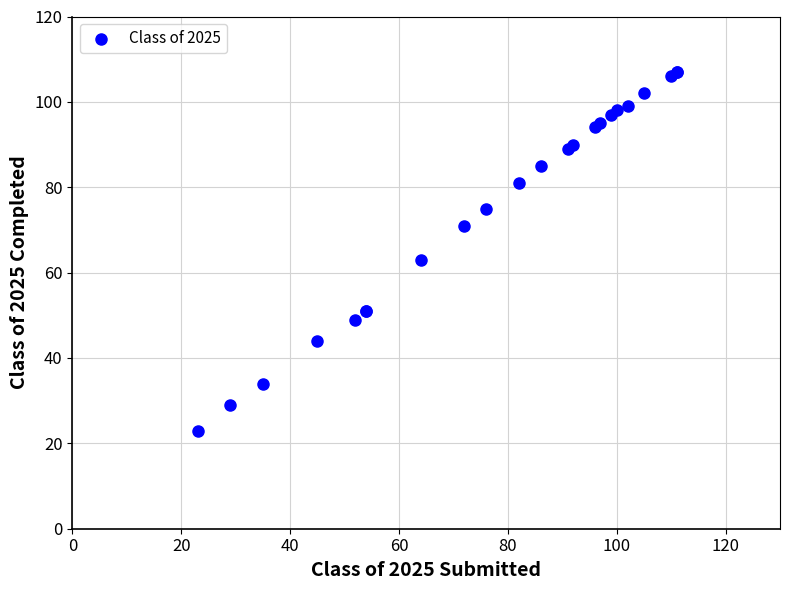

What Y value in the scatter plot is closest to 65?

63